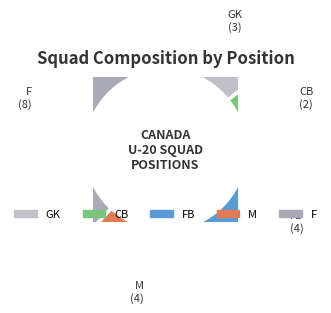

To the nearest percent, what percentage of the pie is M?

19%